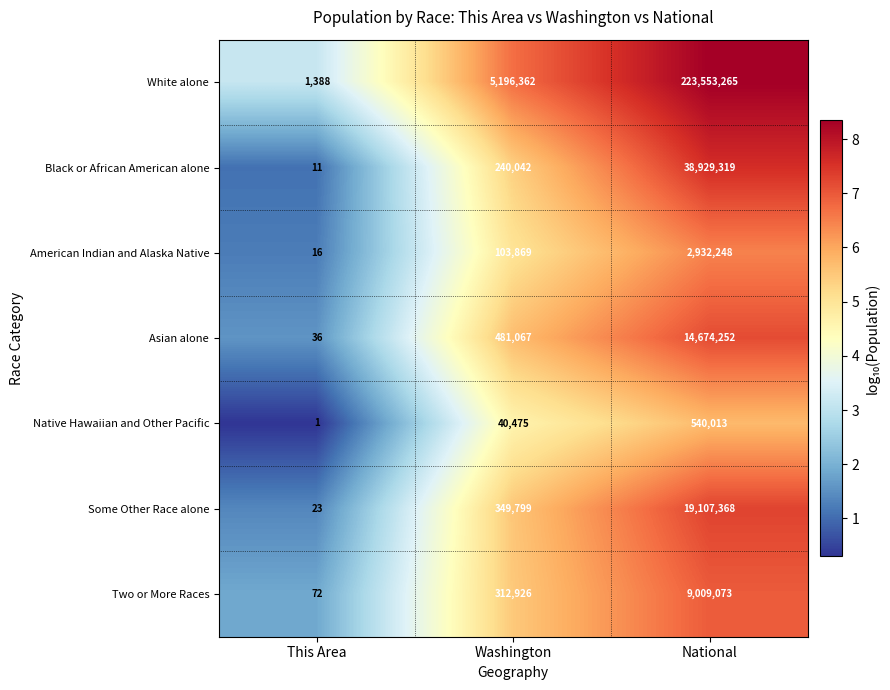

How many categories are shown in the chart?

3